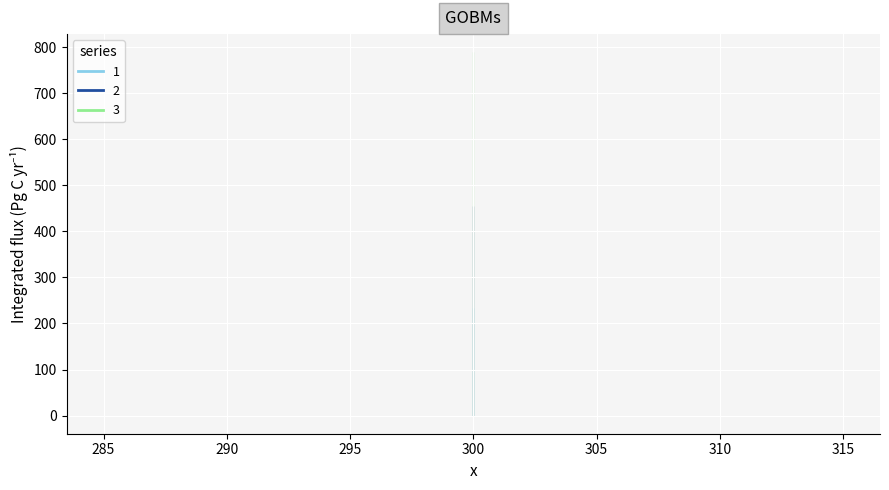

At which label does 1 reach its peak?

300